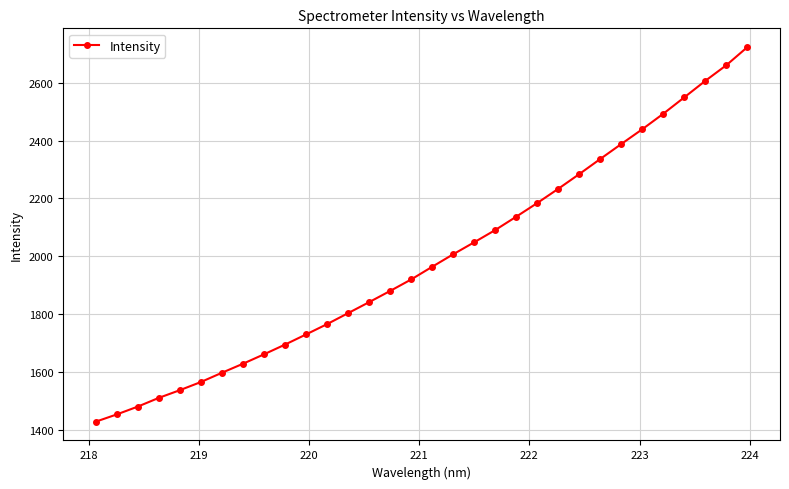

What is the difference between the maximum and second lowest values?

1268.4